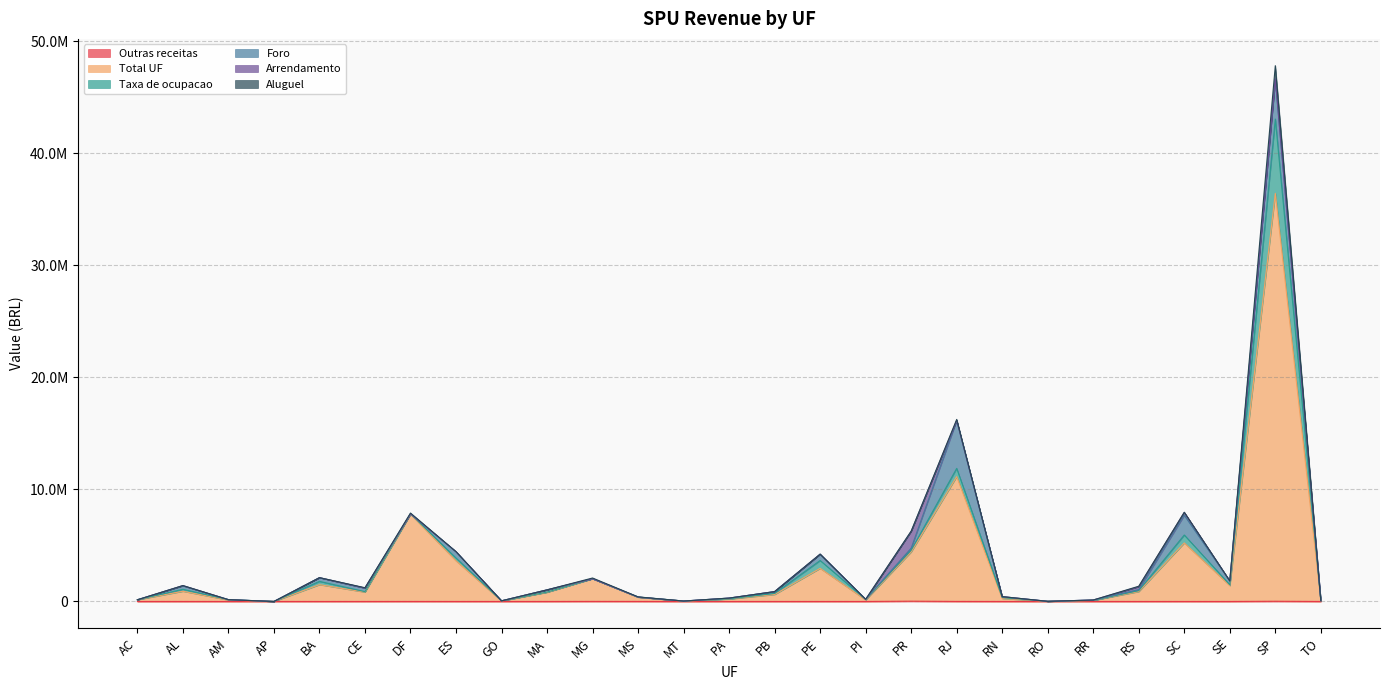

Between AL and SP, which series saw the biggest shift?

Total UF